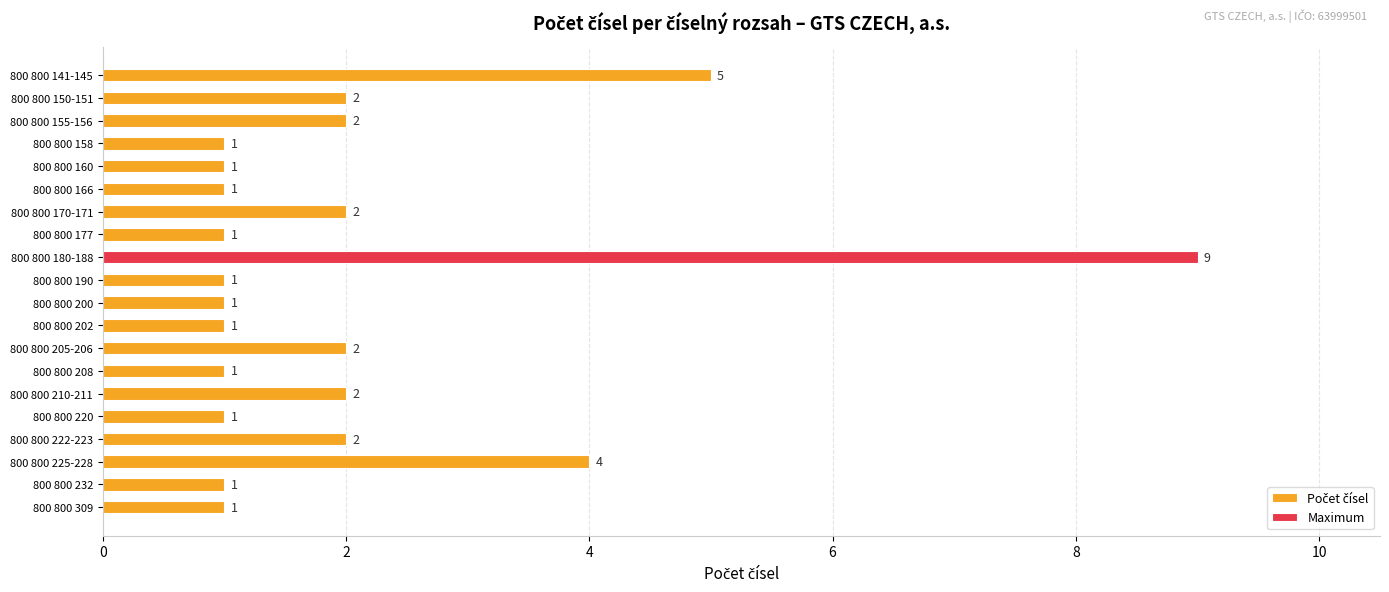

Reading left to right, transcribe all the data shown in this chart.

1	1	4	2	1	2	1	2	1	1	1	9	1	2	1	1	1	2	2	5